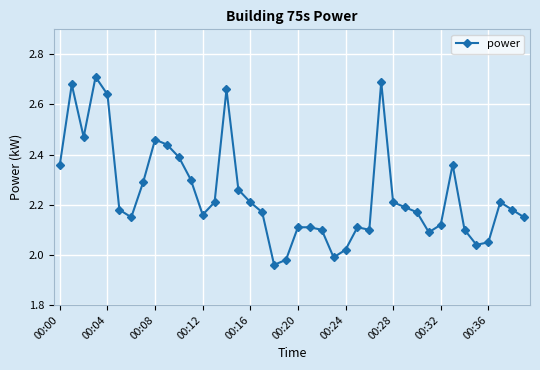

True or false: there are more than 1 points higher than both neighbors.

True